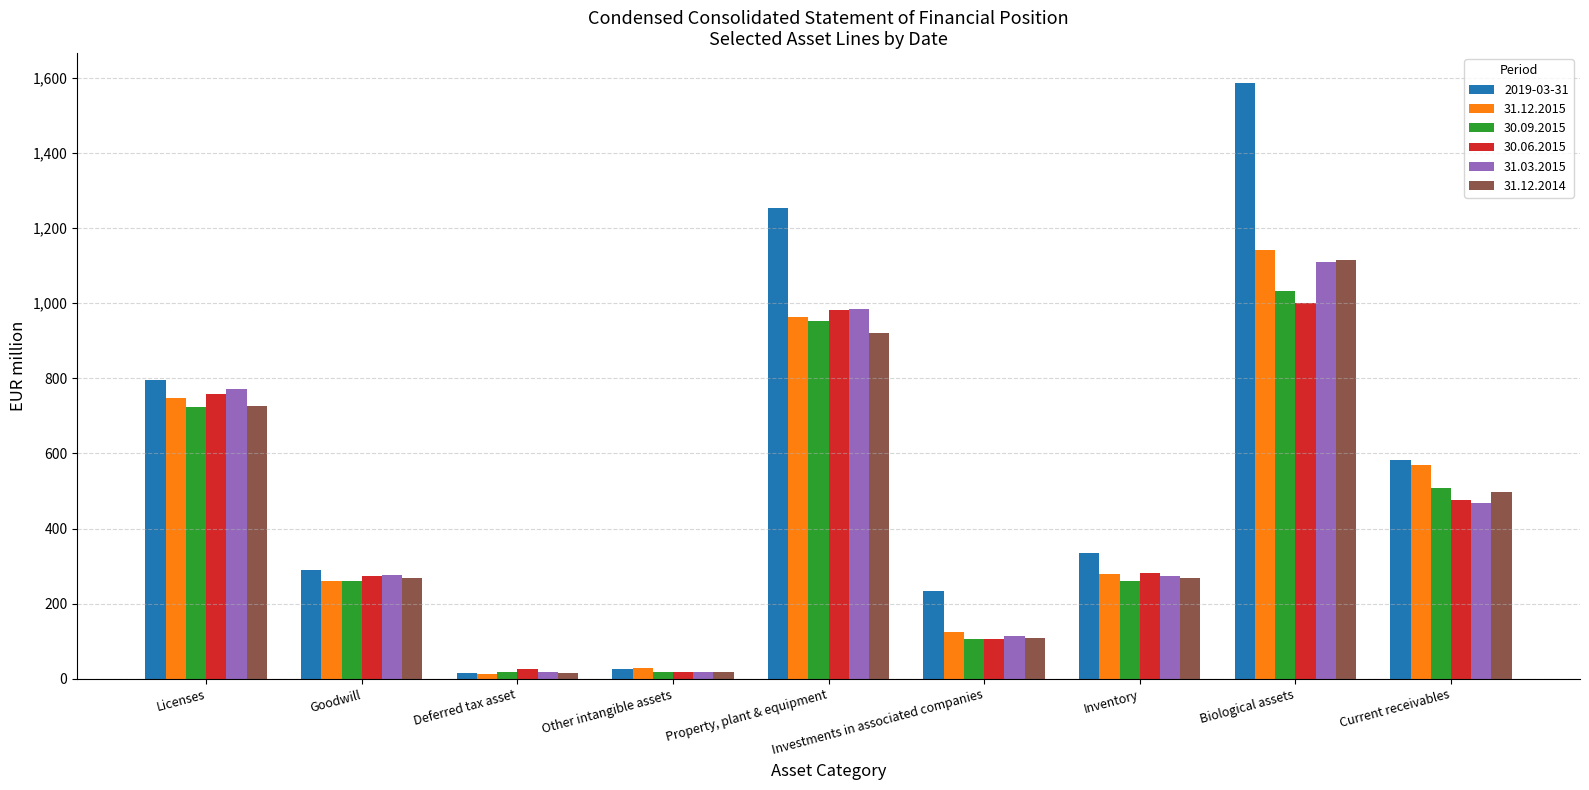

Which series changed the most between Property, plant & equipment and Inventory?

2019-03-31